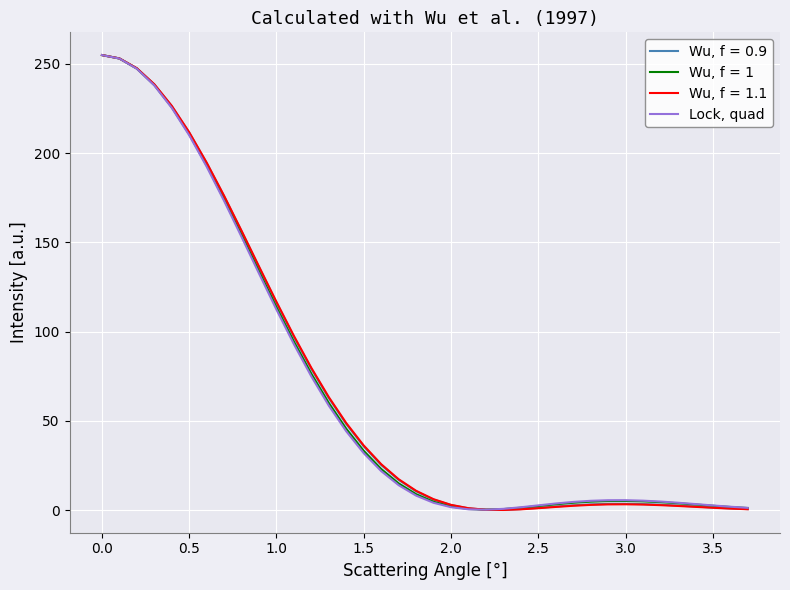

Which series has the largest range (max minus min)?

Wu, f = 1.1